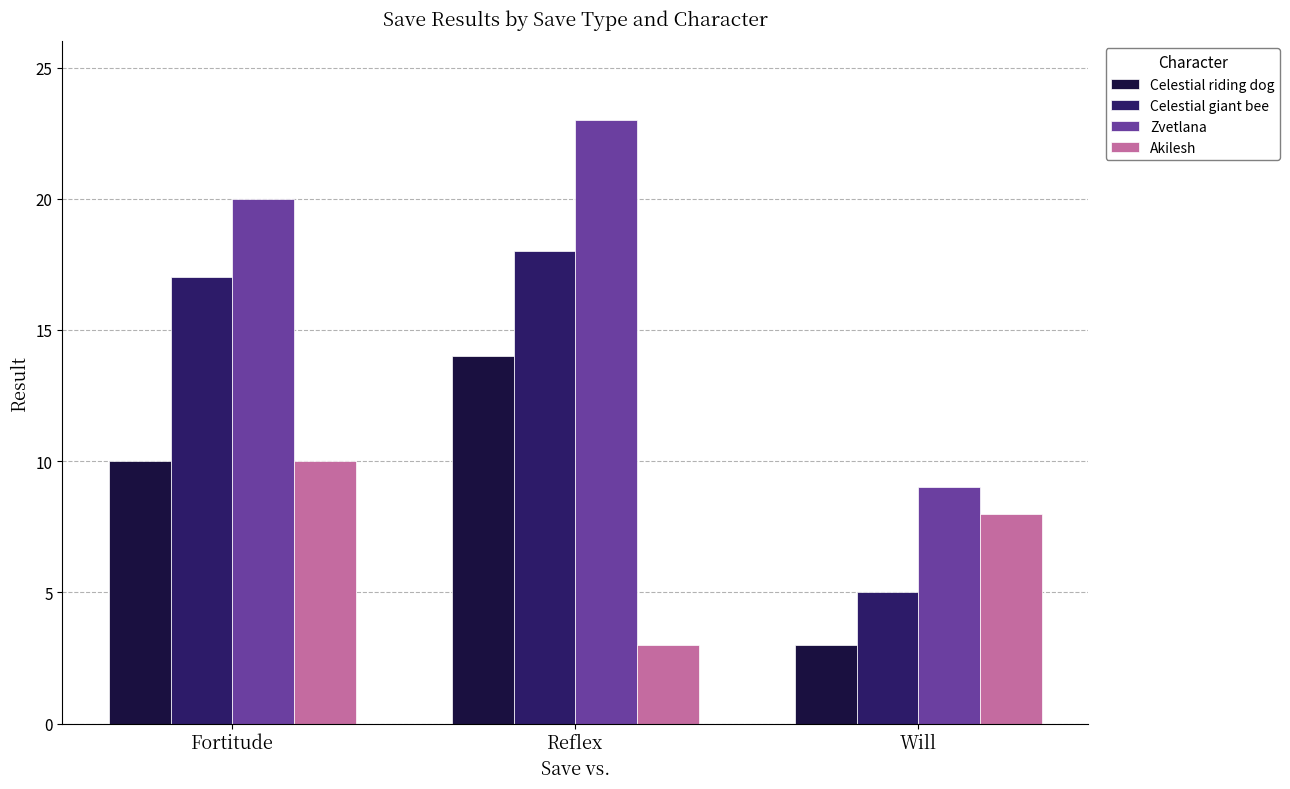

Where does the Akilesh series first go above 8?

Fortitude